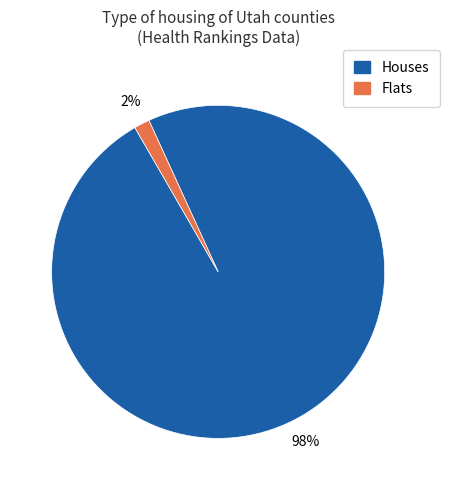

Count the number of slices in the pie.

2